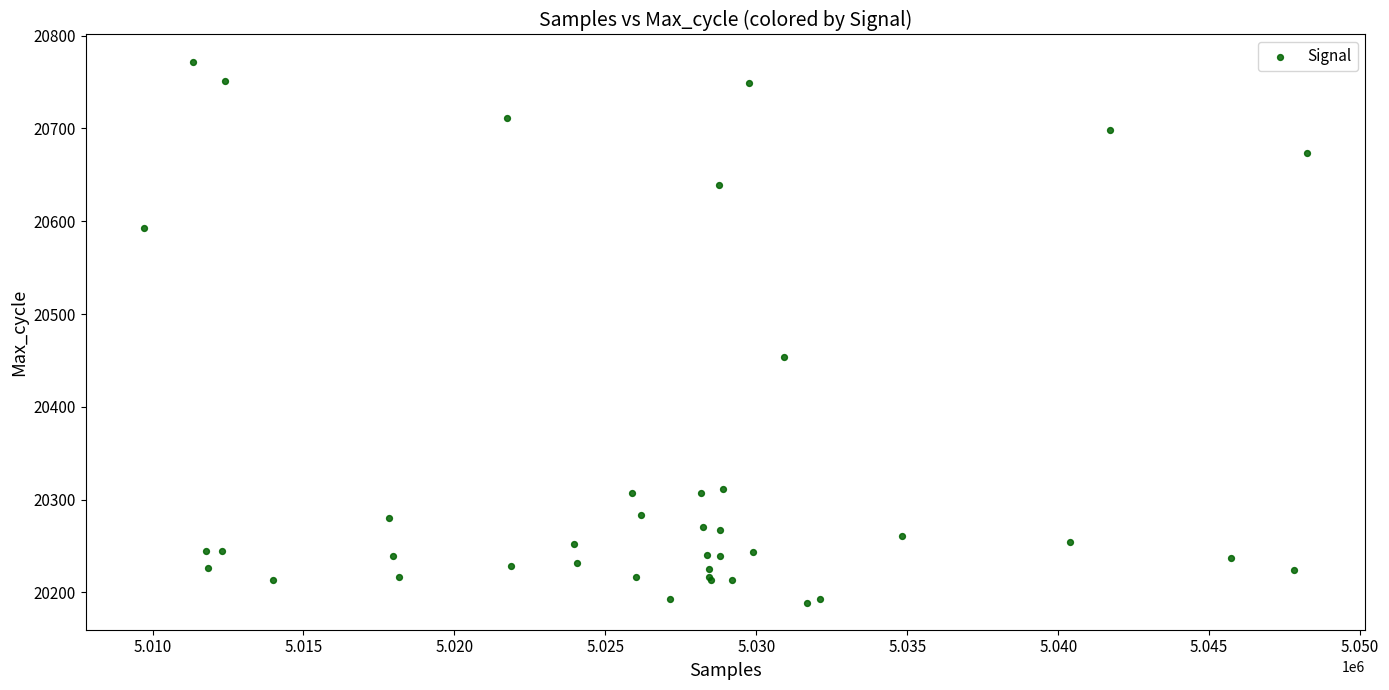

What Y value in the scatter plot is closest to 20480?

20454